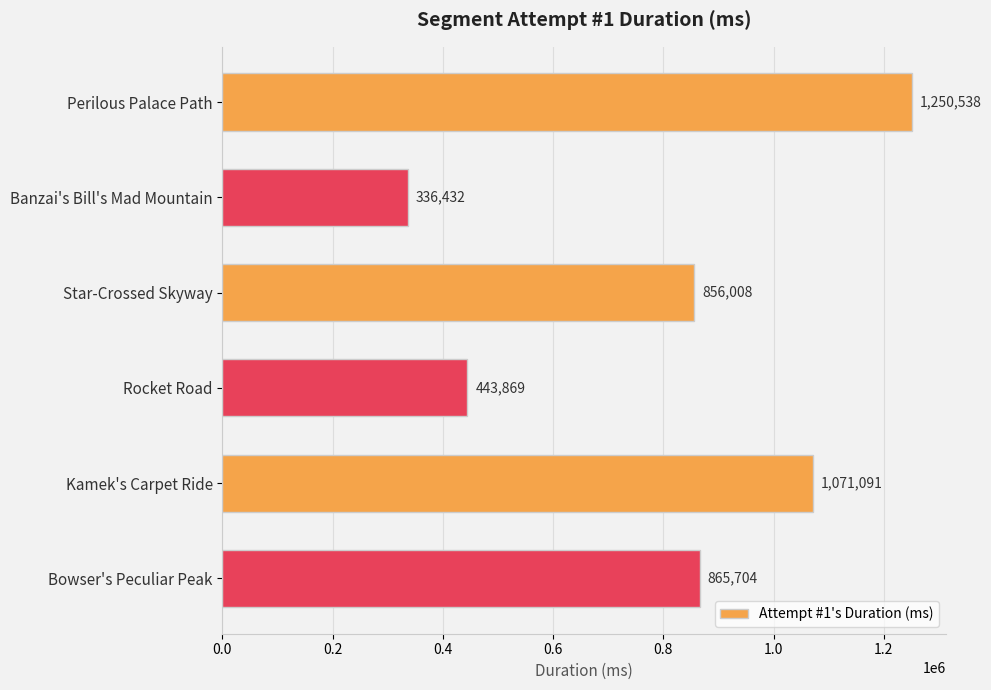

What is the change in value from Banzai's Bill's Mad Mountain to Kamek's Carpet Ride?

+734659